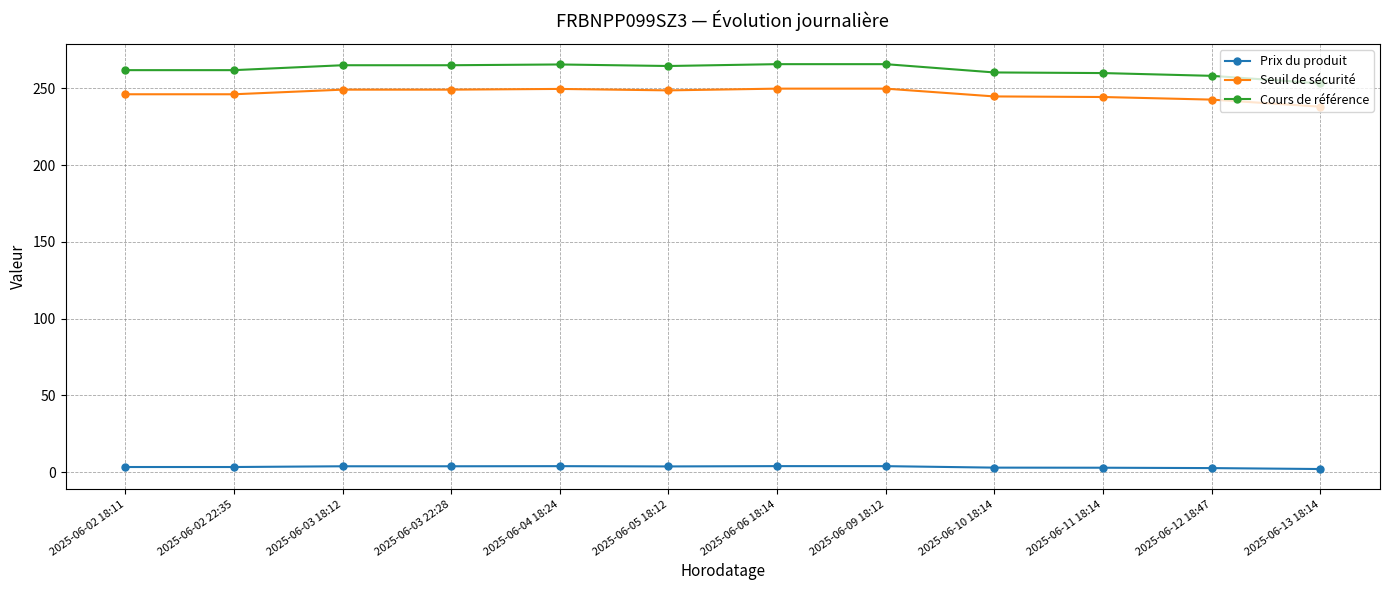

What is the label of the 9th point from the left?

2025-06-10 18:14